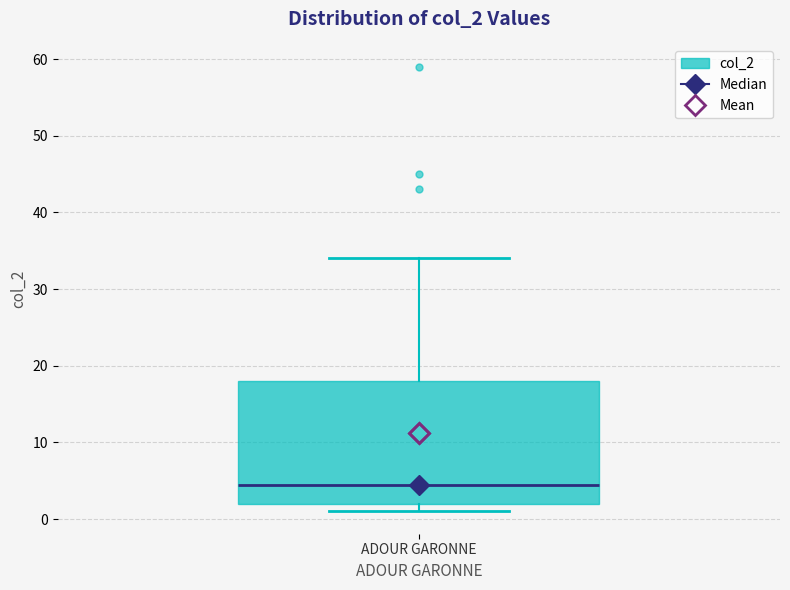

Transcribe this box plot: give where the median line is, the range the box spans, and where the two whiskers end, as read against the y-axis. The values are not printed on the chart, so give them approximately, as read against the axis.

median 5, box 2 to 18, whiskers 1 to 34